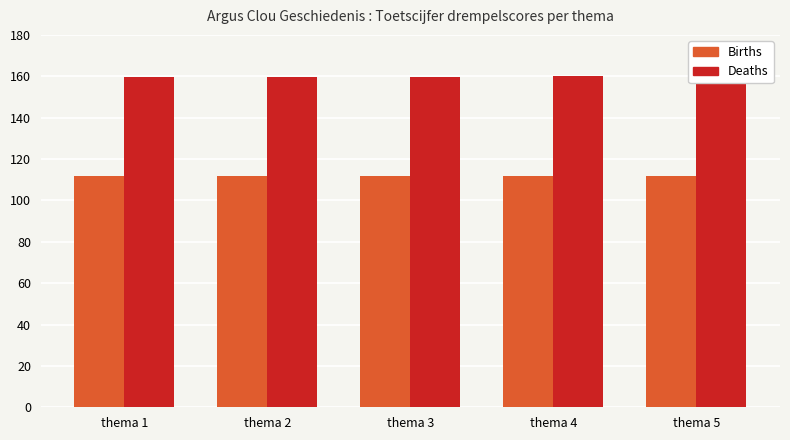

What is the minimum value shown in the chart?

111.7